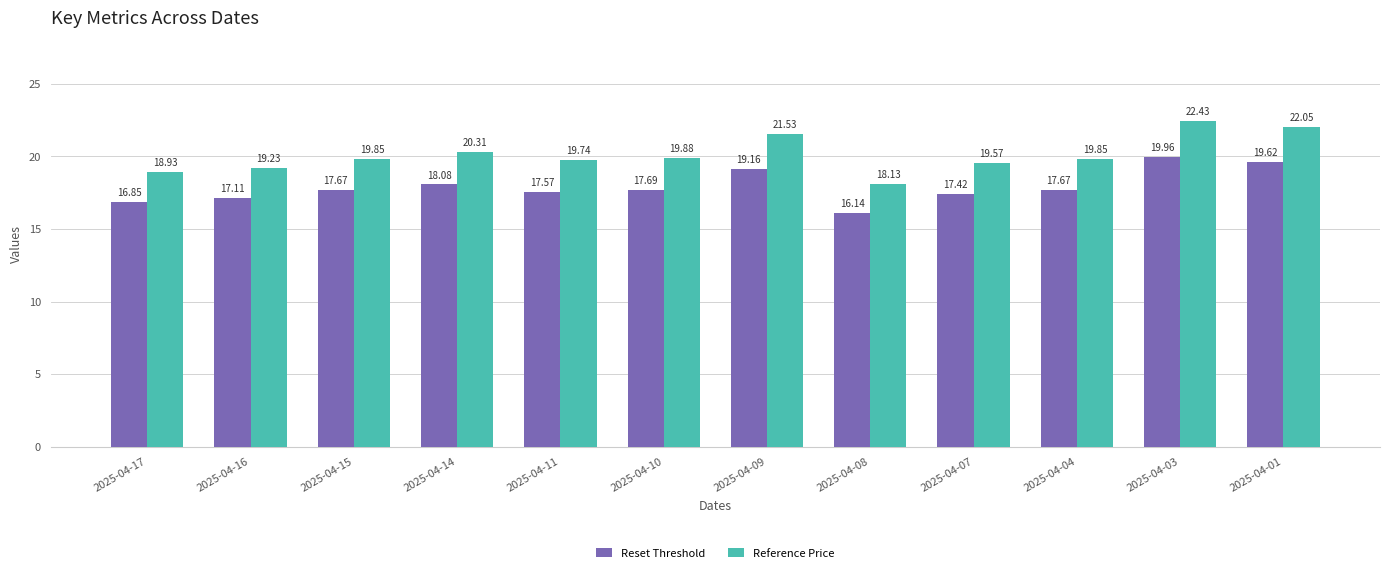

How many data points does each series have?

12